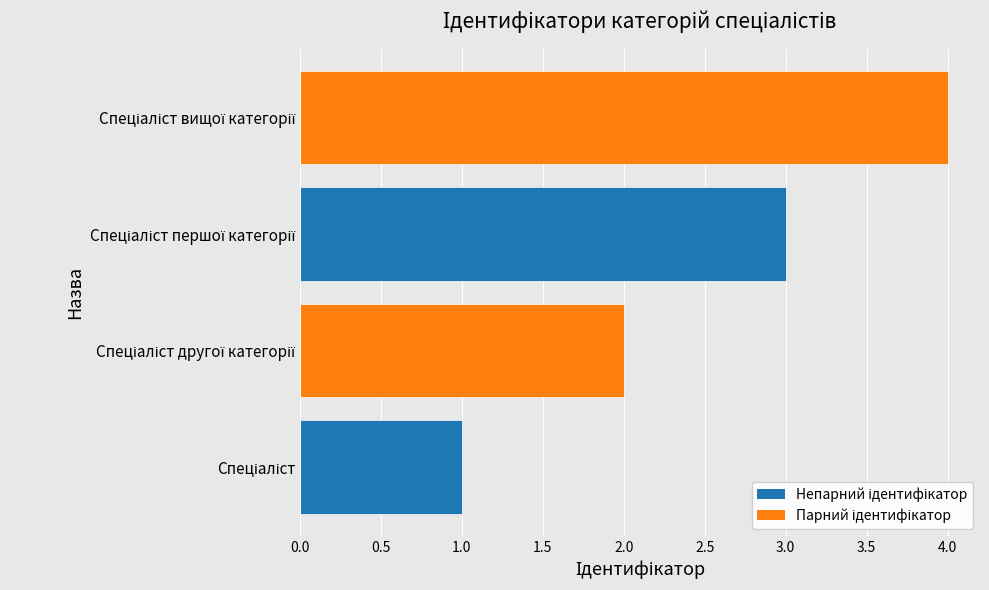

What is the greatest value displayed?

4